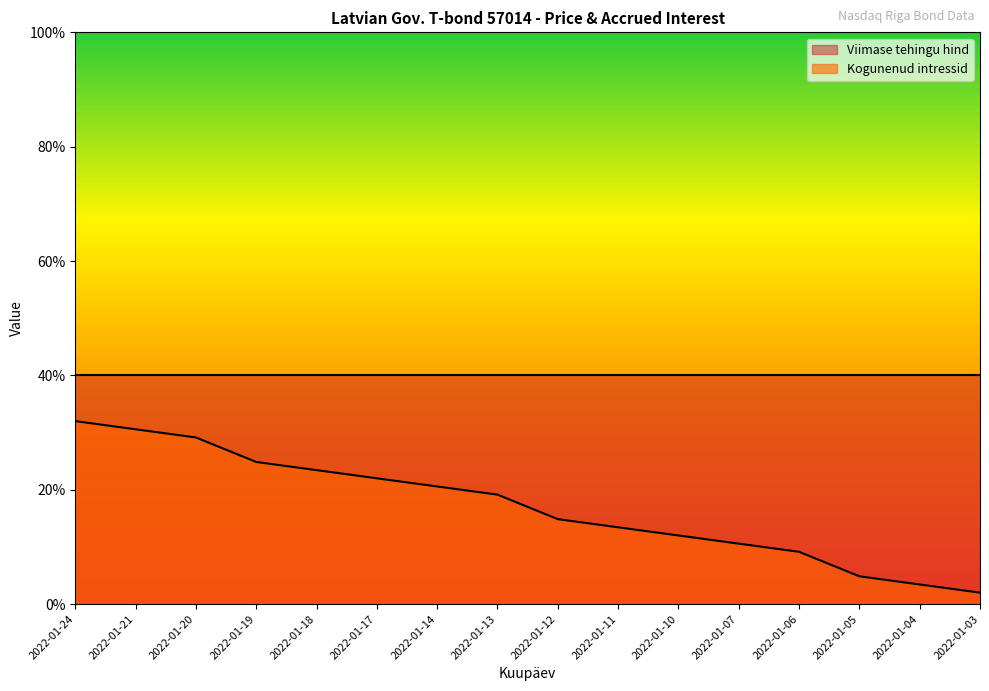

The chart shows a value of 30.6 at 2022-01-21. True or false?

True